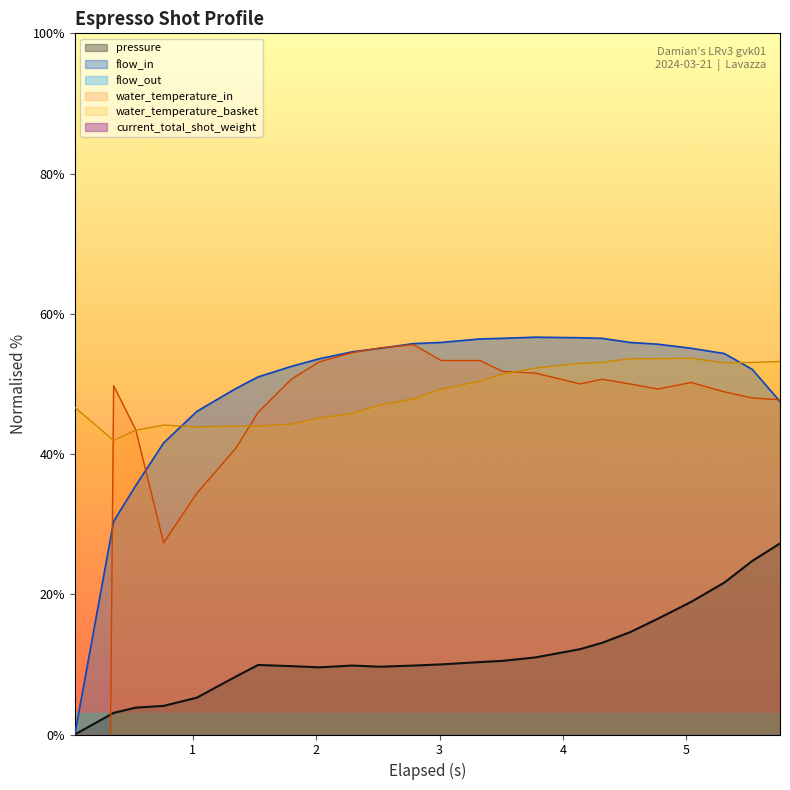

How many positive values does the flow_in series have?

23